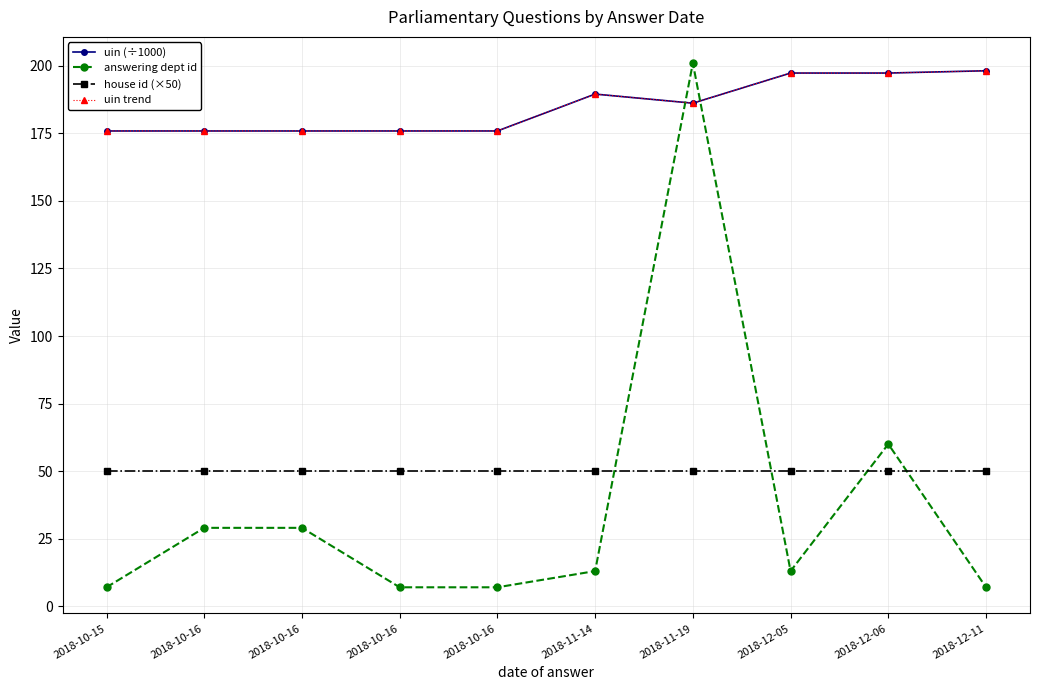

Does the chart have visible grid lines?

Yes